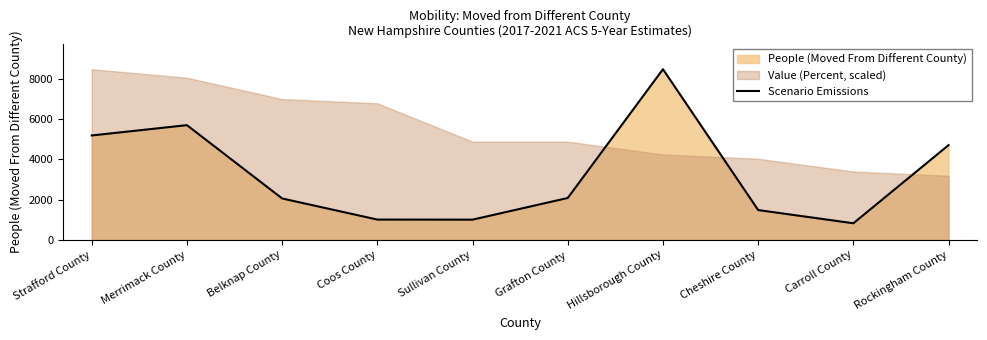

What is the approximate value at Rockingham County?

4708